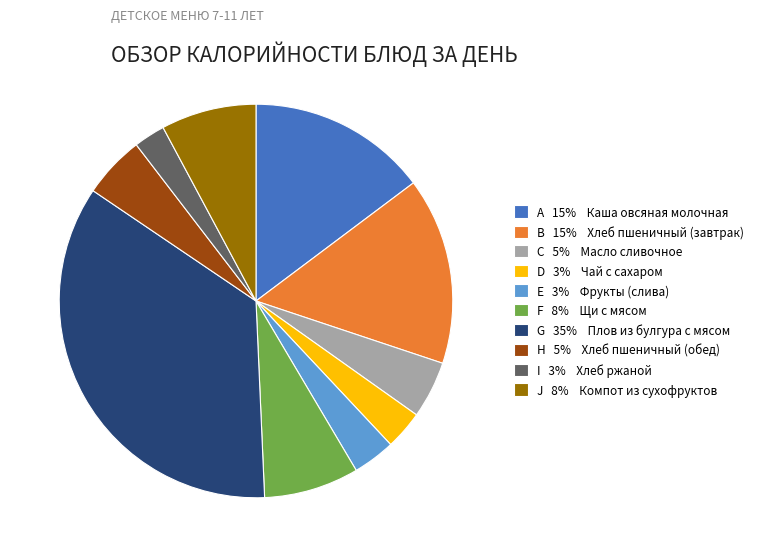

Does any single category account for the majority?

No